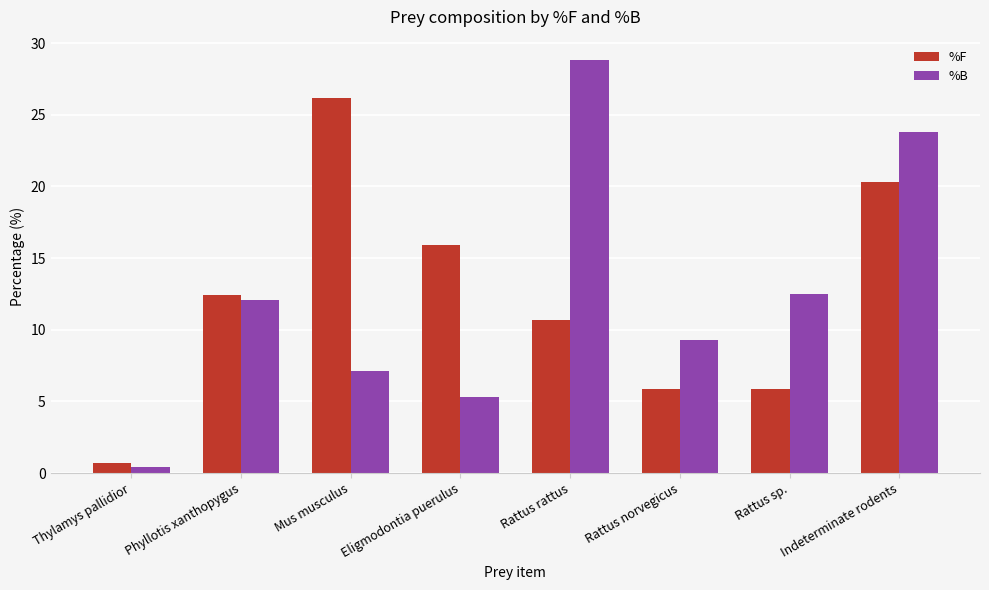

Reading left to right, what are all the values shown in this chart?

%F: Thylamys pallidior=0.7	Phyllotis xanthopygus=12.4	Mus musculus=26.2	Eligmodontia puerulus=15.9	Rattus rattus=10.7	Rattus norvegicus=5.9	Rattus sp.=5.9	Indeterminate rodents=20.3
%B: Thylamys pallidior=0.4	Phyllotis xanthopygus=12.1	Mus musculus=7.1	Eligmodontia puerulus=5.3	Rattus rattus=28.8	Rattus norvegicus=9.3	Rattus sp.=12.5	Indeterminate rodents=23.8